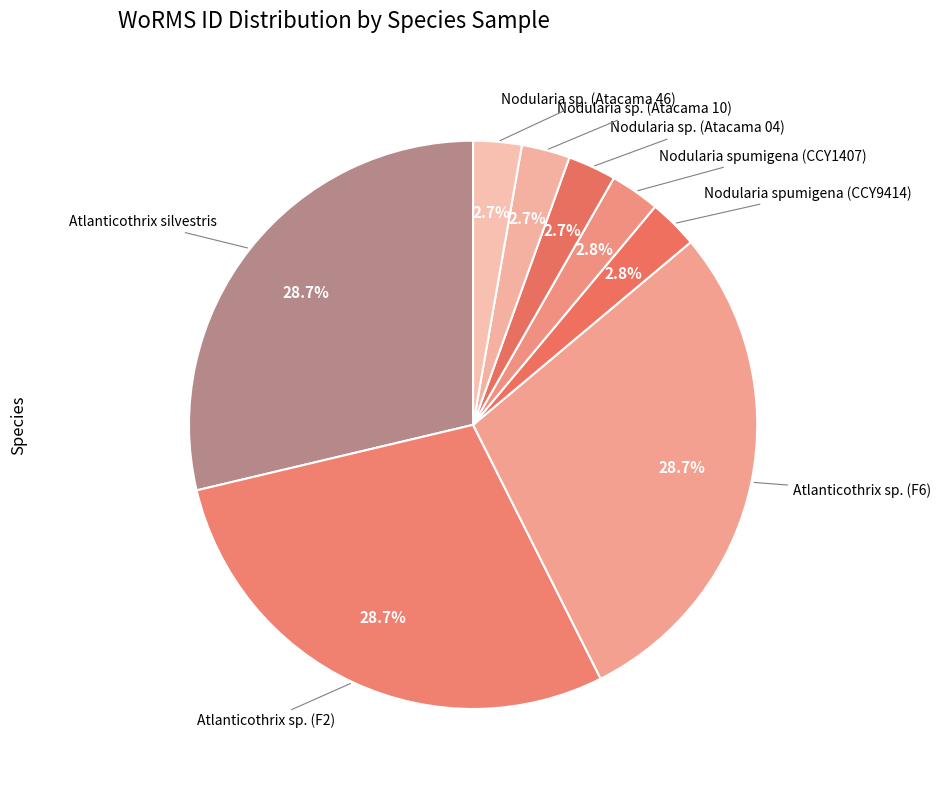

Does Atlanticothrix sp. (F6) represent more than half of the total?

No